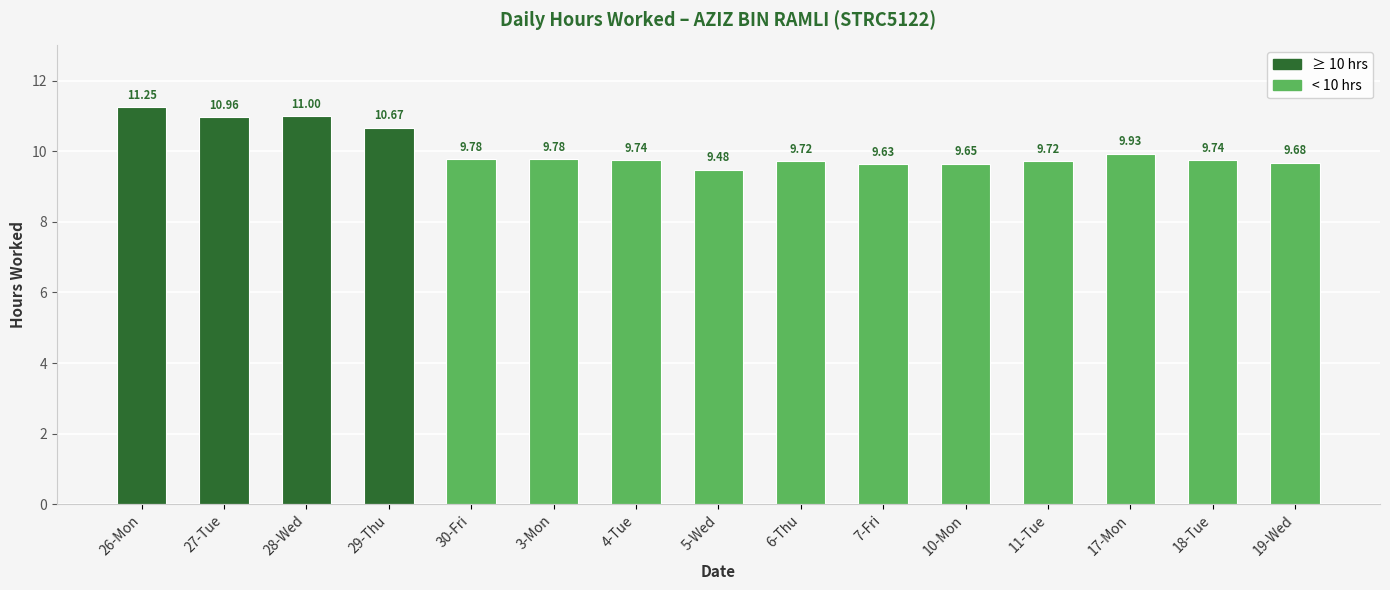

Count the number of categories in the chart.

15